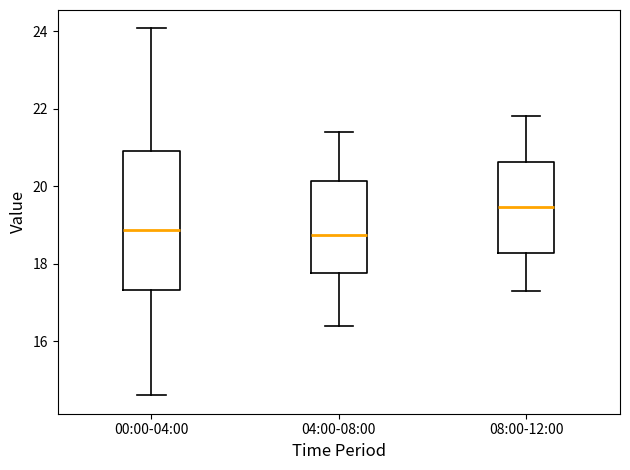

Reading left to right, read every box against the y-axis: the position of its median line, the range the box covers, and the ends of its whiskers. The values are not printed on the chart, so give them approximately, as read against the axis.

00:00-04:00: median 18.8, box 17.4 to 21.0, whiskers 14.6 to 24.0
04:00-08:00: median 18.8, box 17.8 to 20.2, whiskers 16.4 to 21.4
08:00-12:00: median 19.4, box 18.2 to 20.6, whiskers 17.4 to 21.8